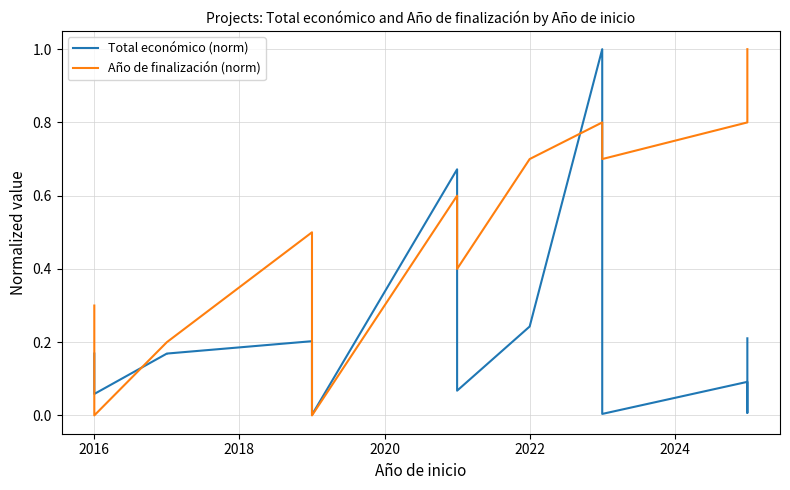

How many data points does each series have?

16